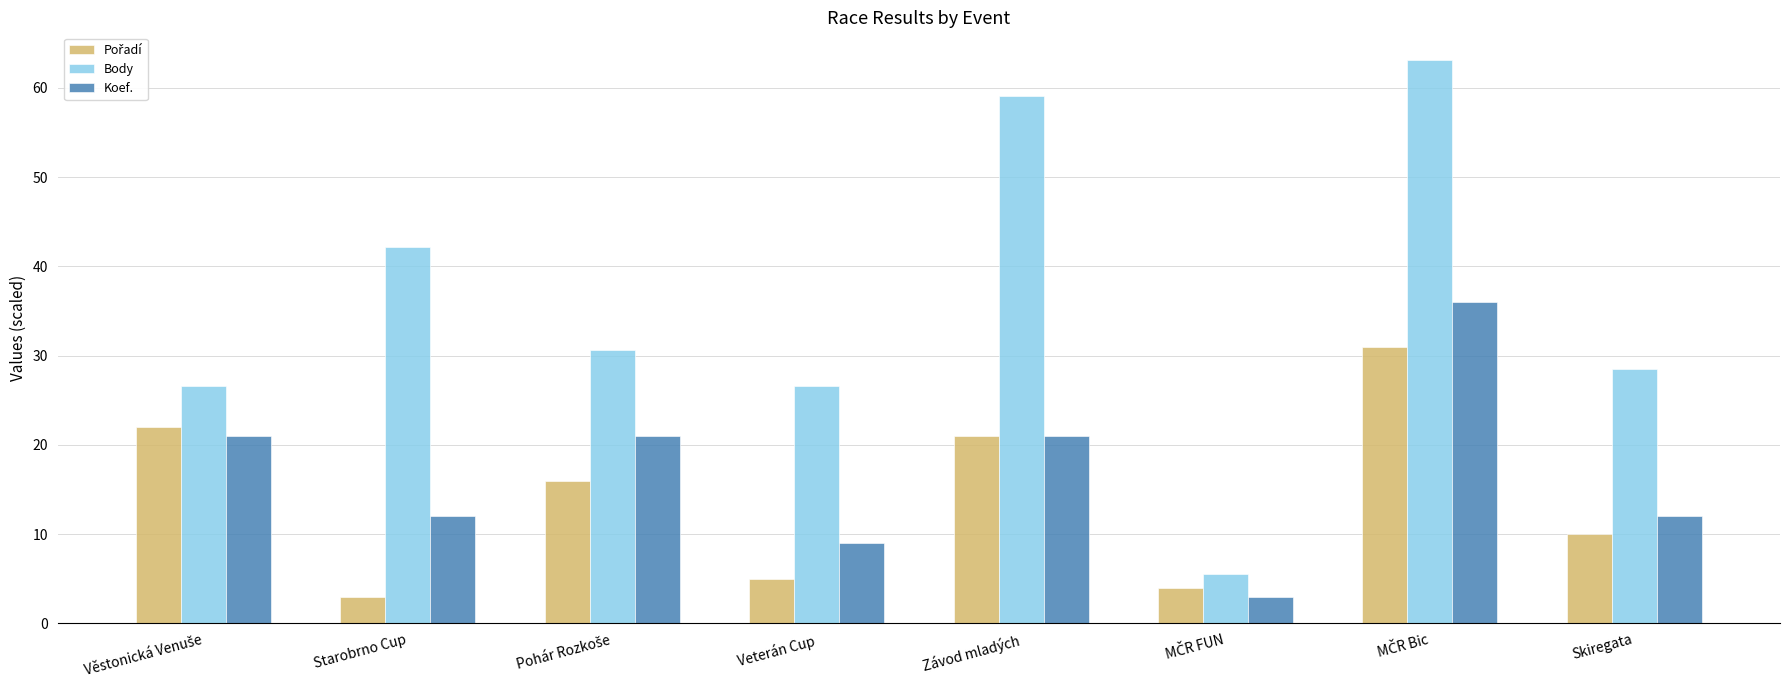

What is the difference between the maximum and minimum values in the Koef. series?

33.0